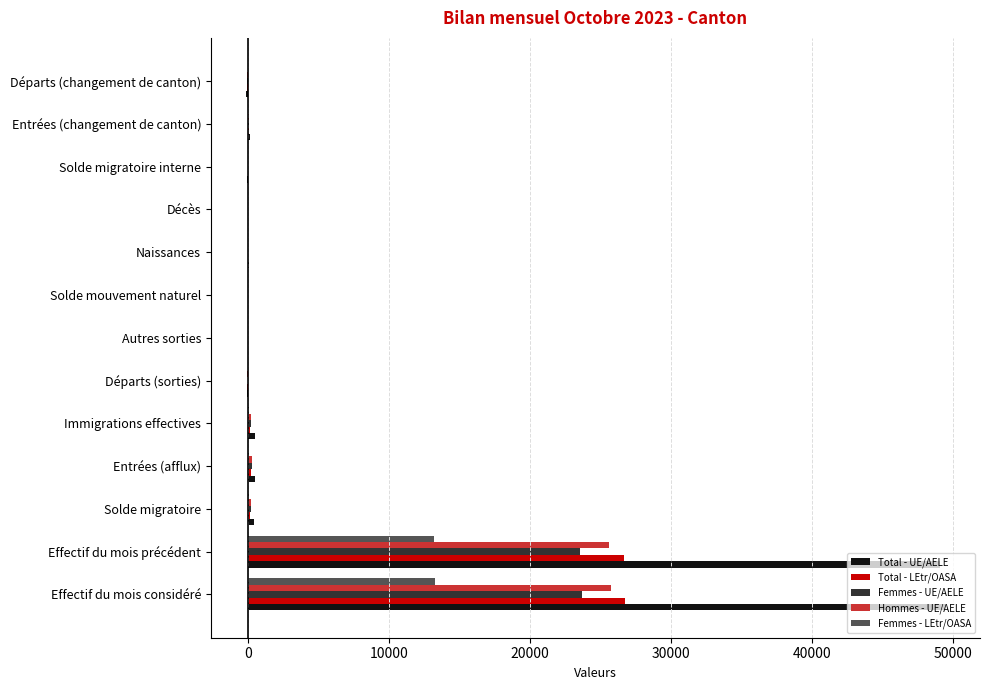

How many groups of bars are there?

13